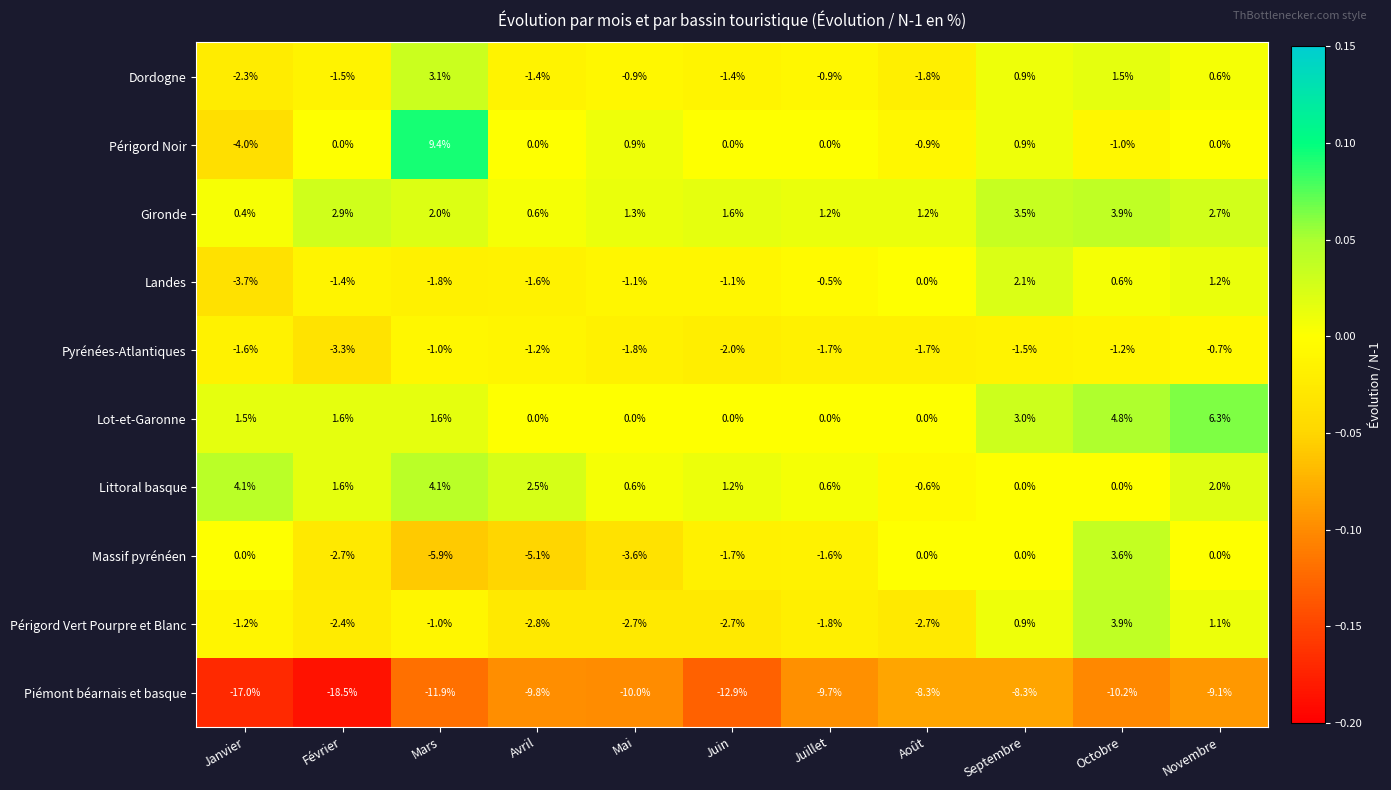

What is the sum of all Littoral basque values?

16.1